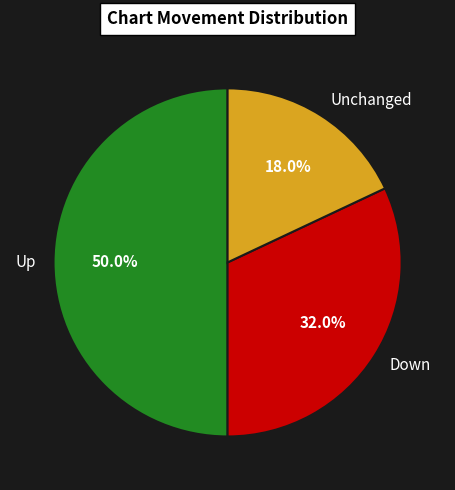

Count the number of slices in the pie.

3